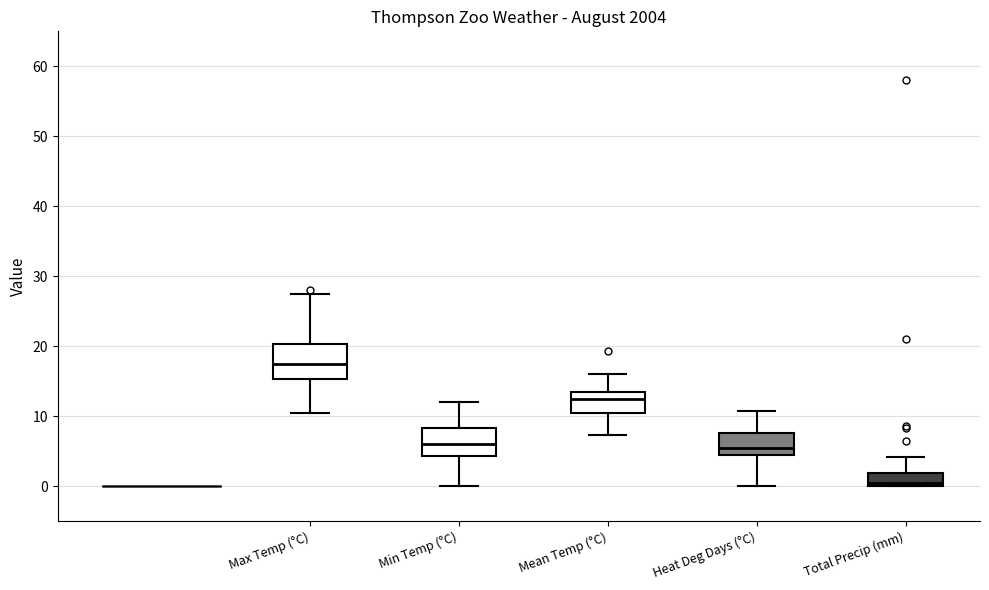

Which box's median line is the lowest?

Total Precip (mm)